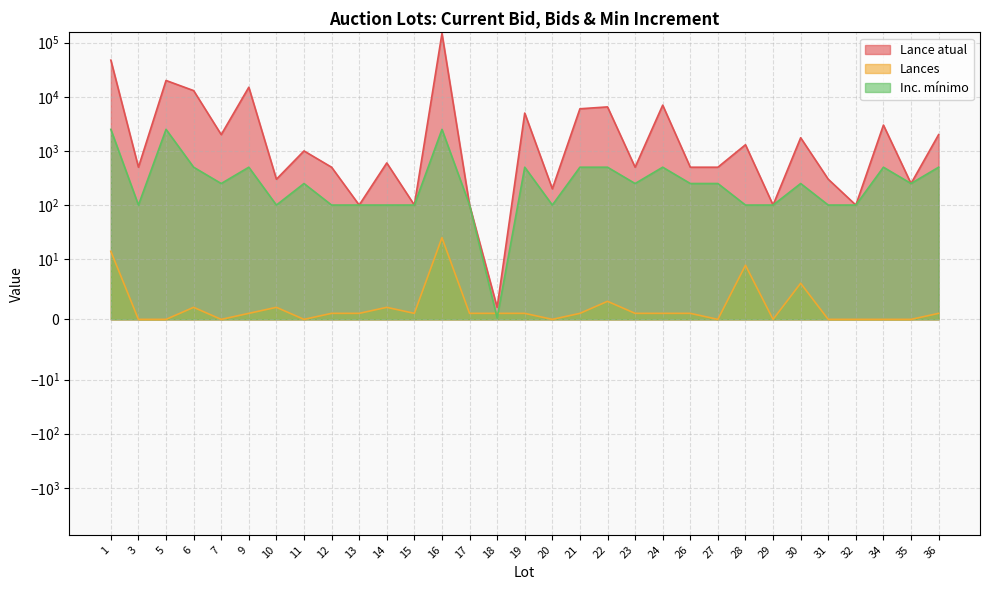

Which series changed the most between 1 and 10?

Lance atual